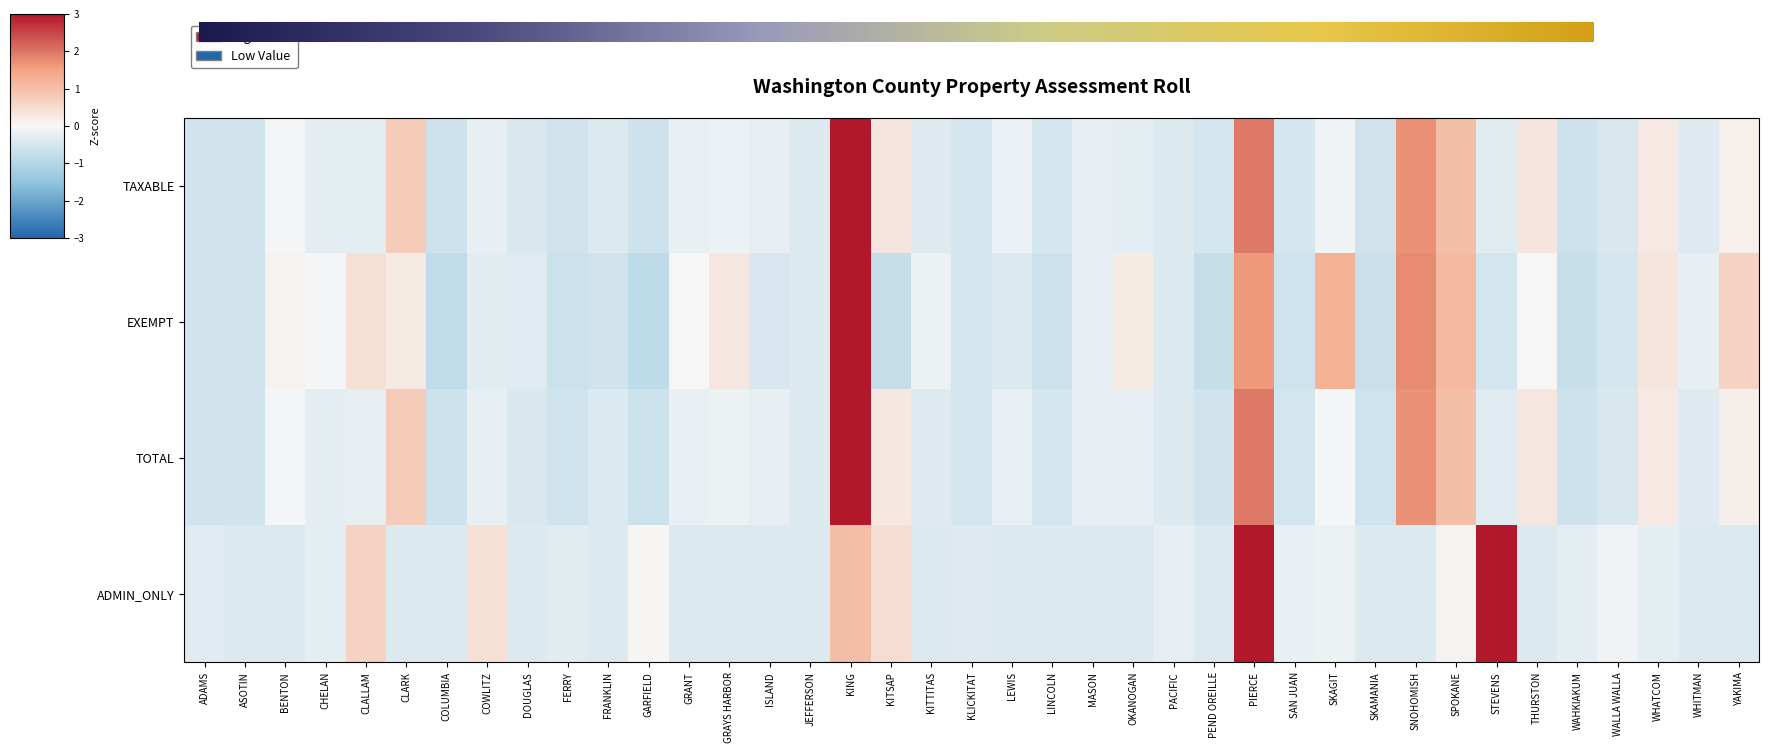

How many values in the ADMIN_ONLY series are below 0?

31